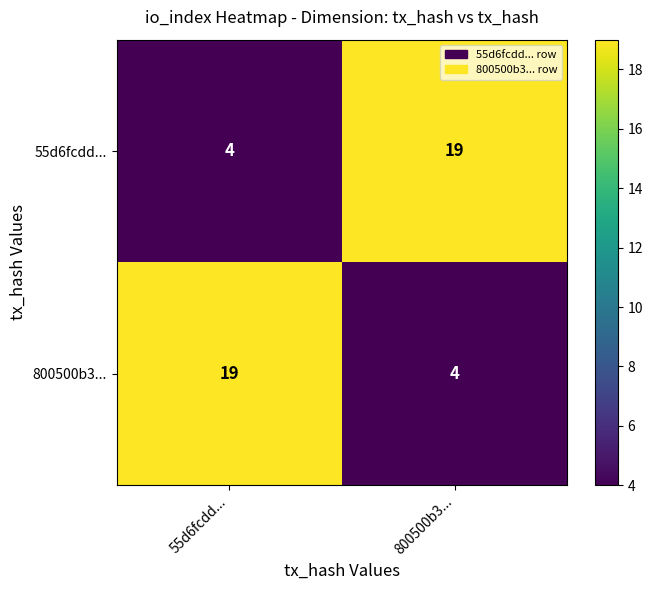

True or false: 800500b3... has a value of 4 at 800500b3....

True